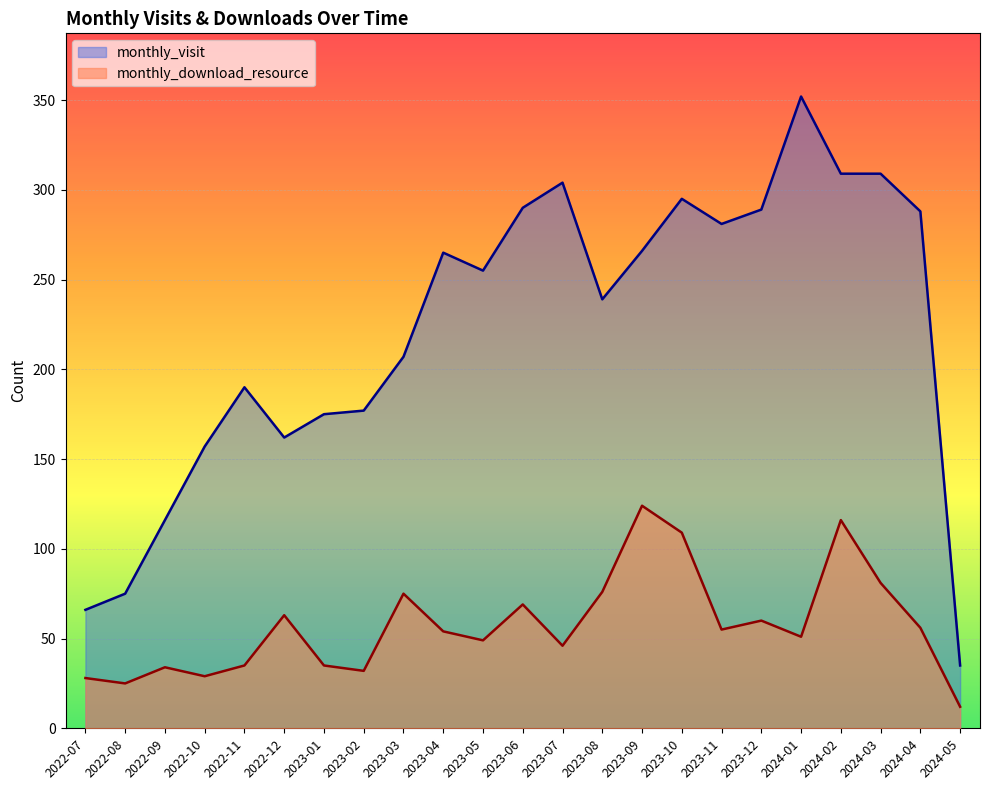

At which category does monthly_visit reach its first local valley?

2022-12